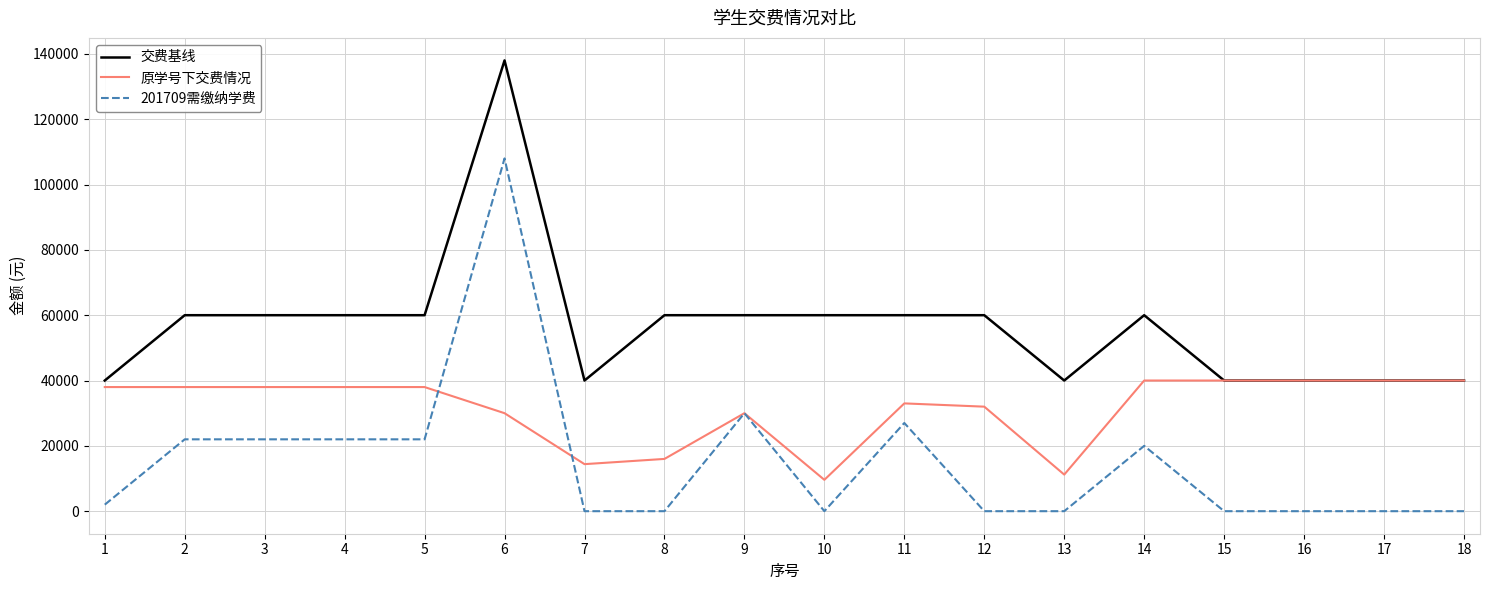

Is it true that 201709需缴纳学费 equals -52466 at 17?

False